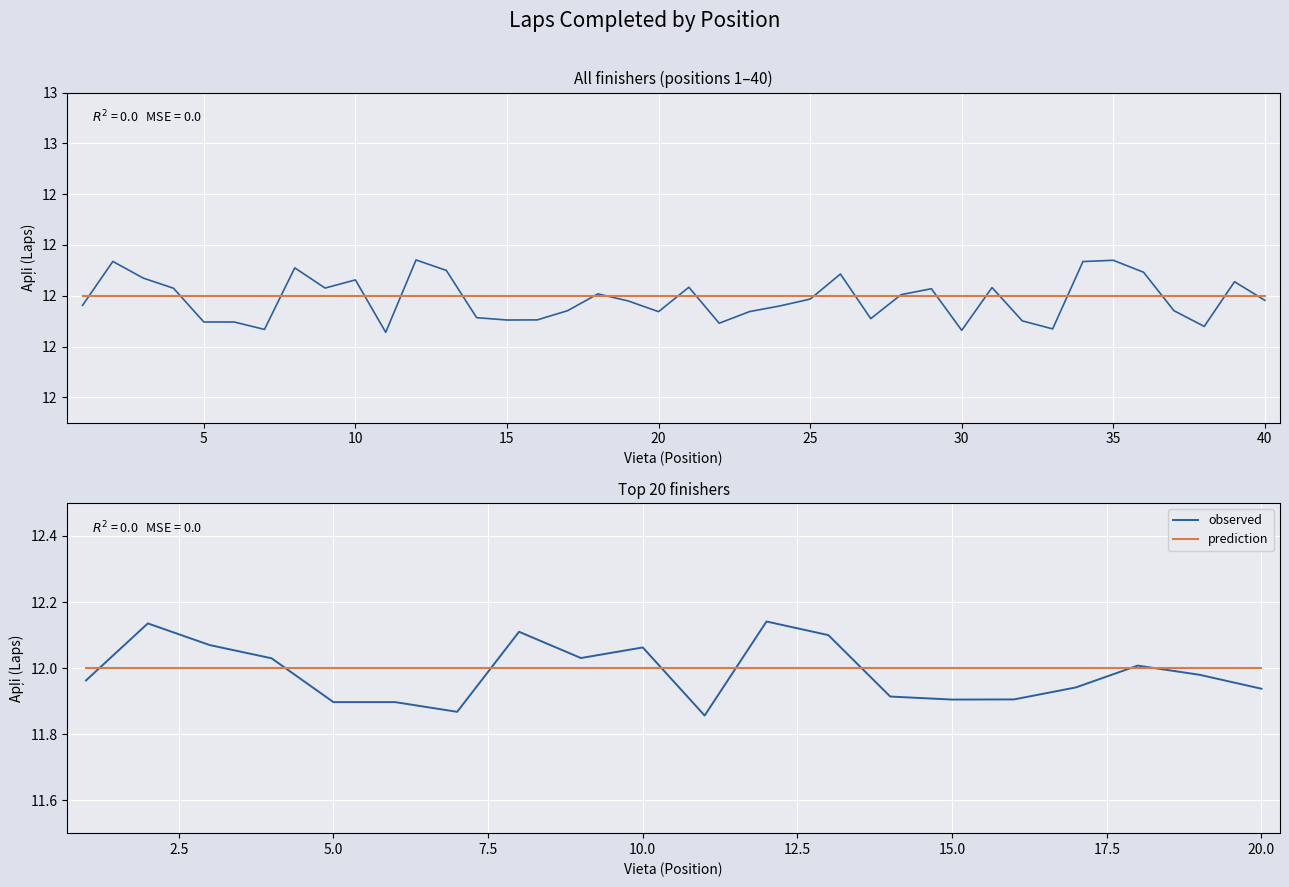

List the series in order of their overall mean, highest first.

prediction, observed